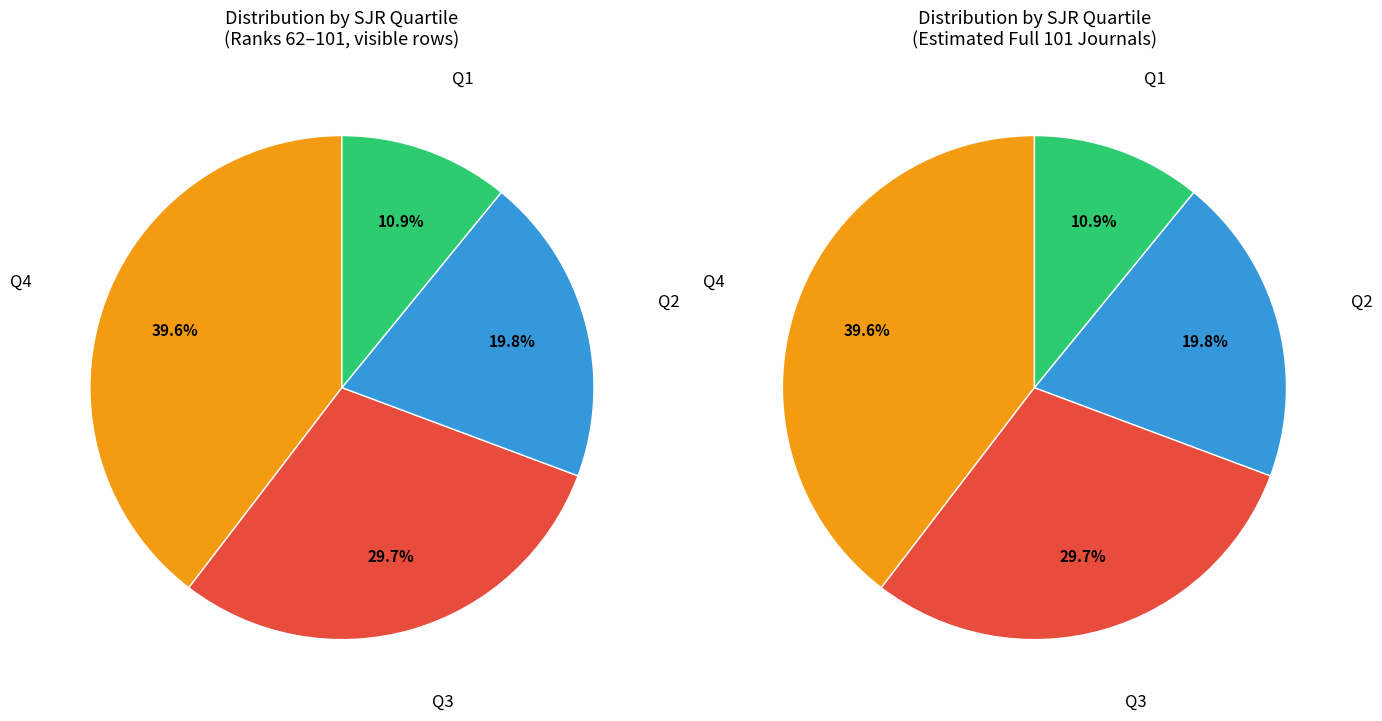

True or false: Q2 accounts for 26% of the total.

False